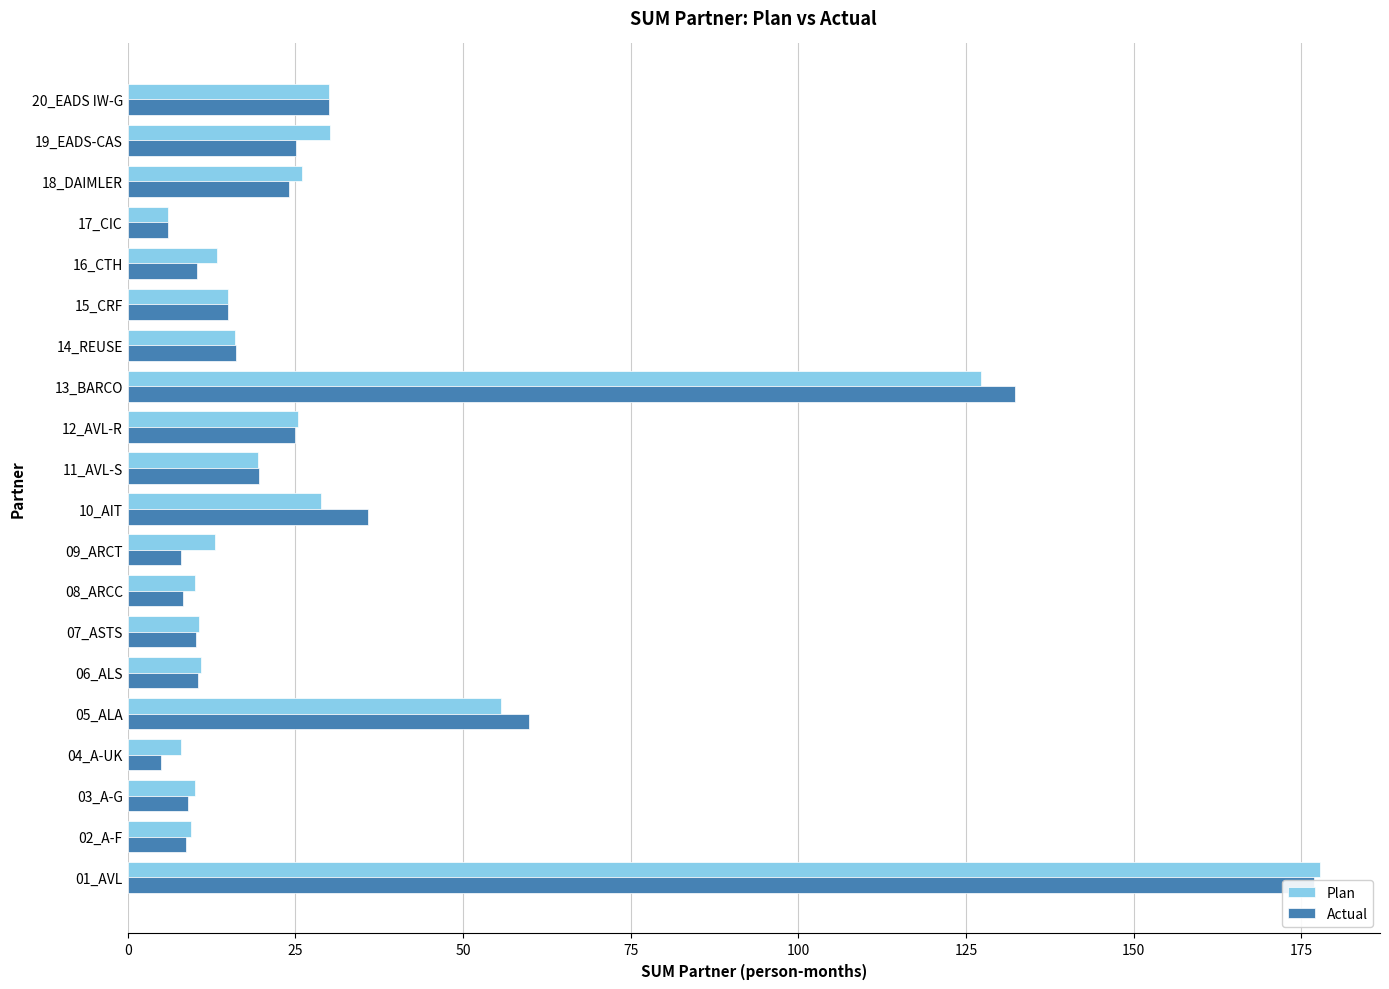

At how many categories does at least one series exceed 125?

2